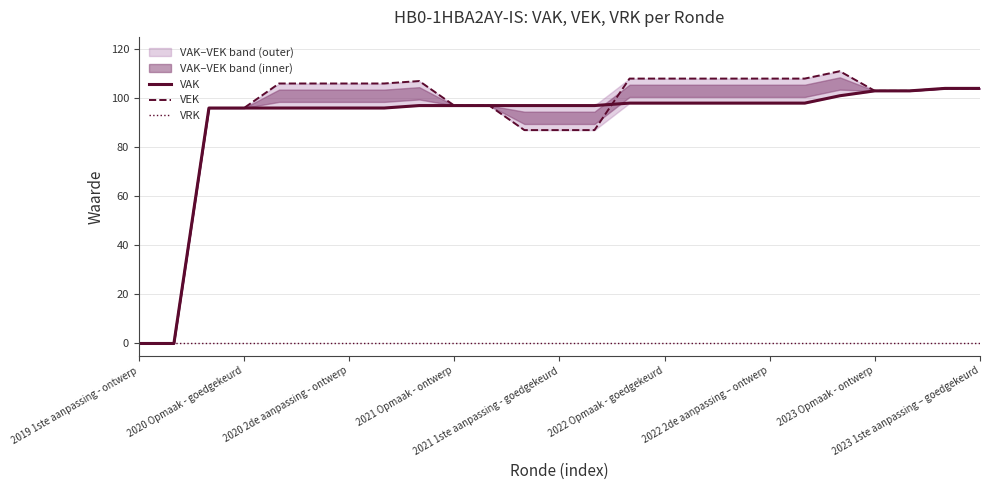

Which category has the lowest value in the VRK series?

2019 1ste aanpassing - ontwerp